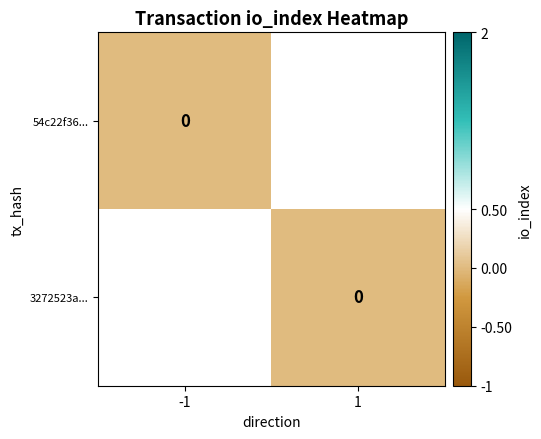

What is the difference between the highest and lowest values at direction?

2